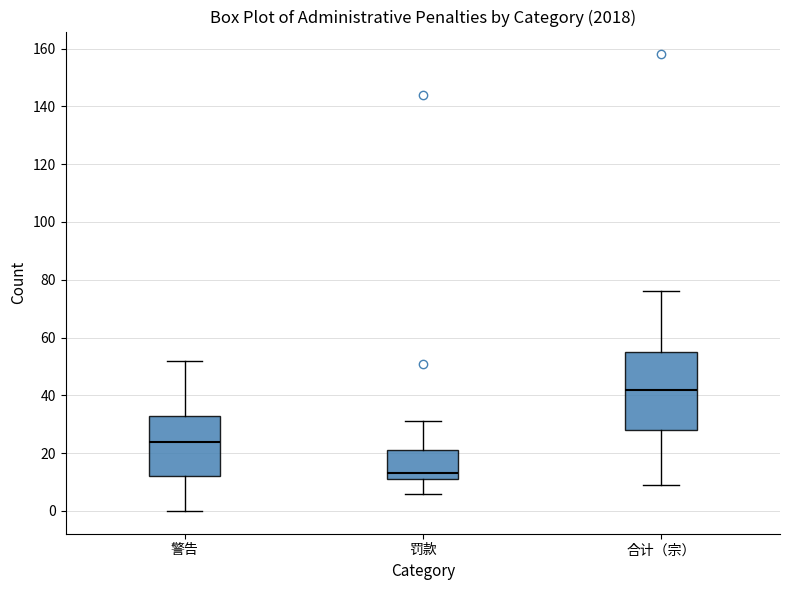

Where does the median line of the box for 警告 sit on the y-axis? The values are not printed on the chart, so give them approximately, as read against the axis.

24